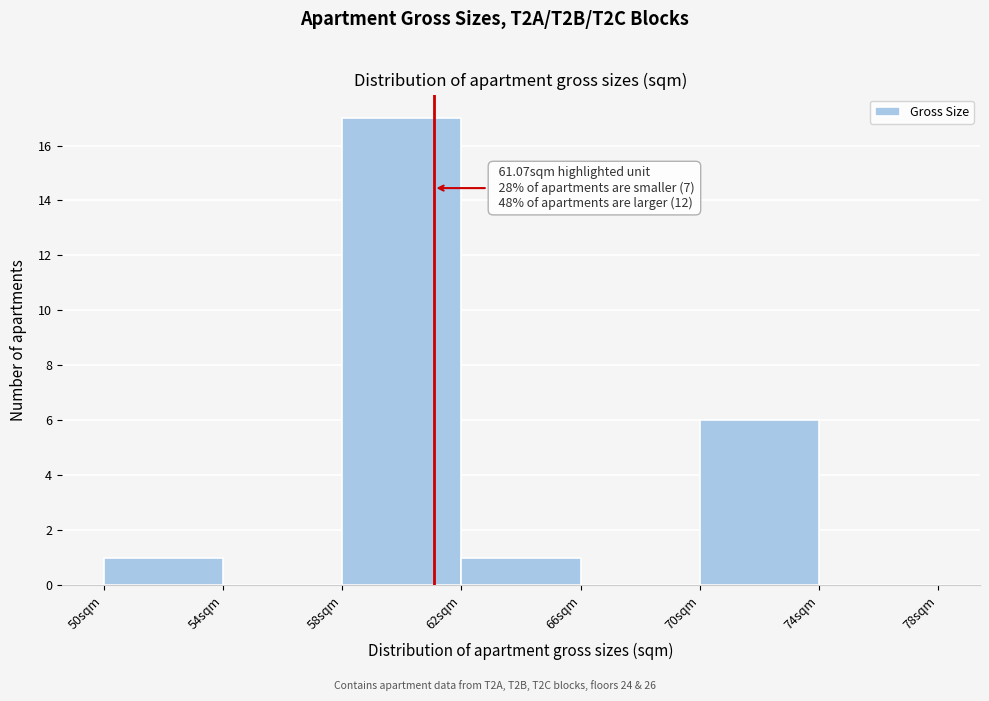

Over which range of the x-axis is the bar tallest?

58 to 62